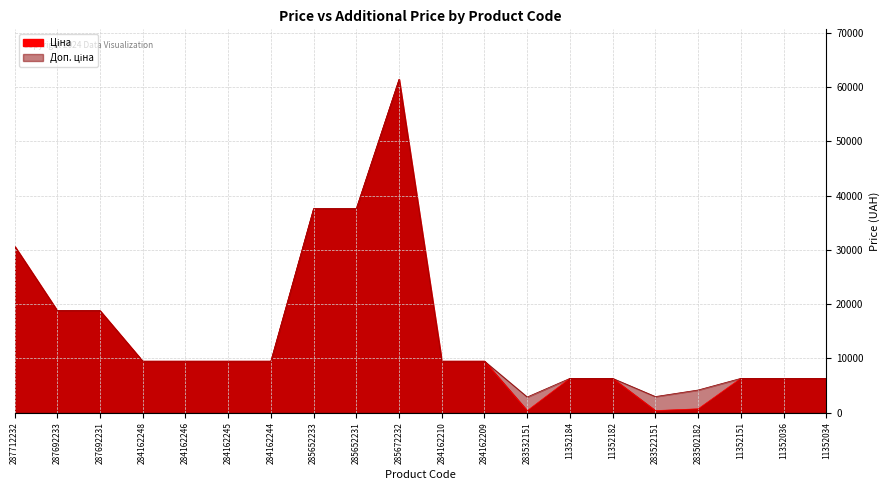

Which series has the largest range (max minus min)?

Ціна